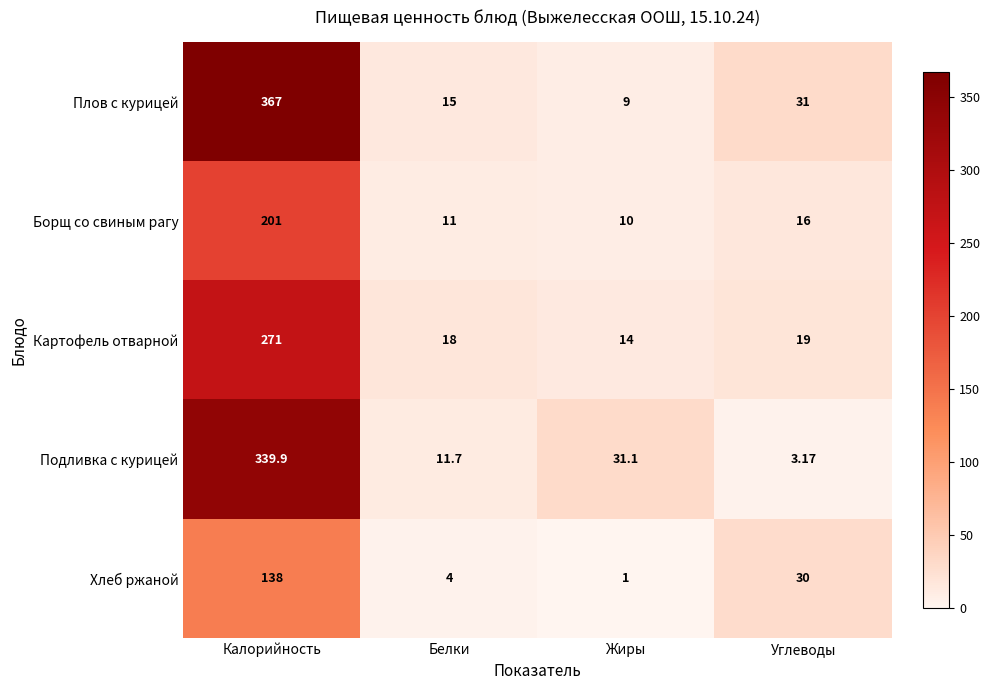

Between Калорийность and Жиры, which series saw the biggest shift?

Плов с курицей